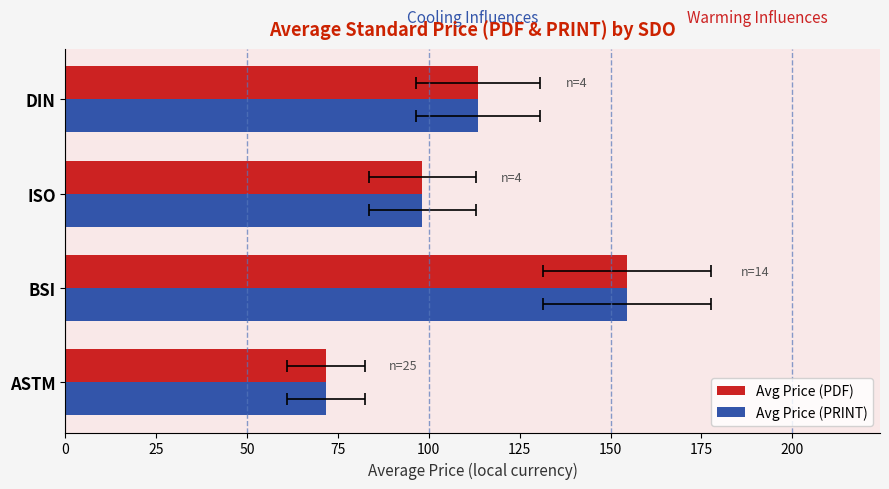

What is the maximum value shown in the chart?

154.6